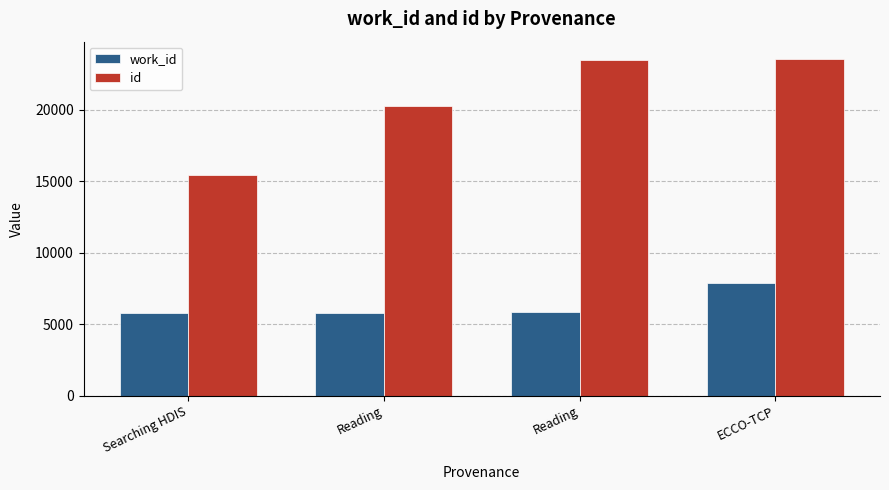

Which series has the widest spread of values?

id